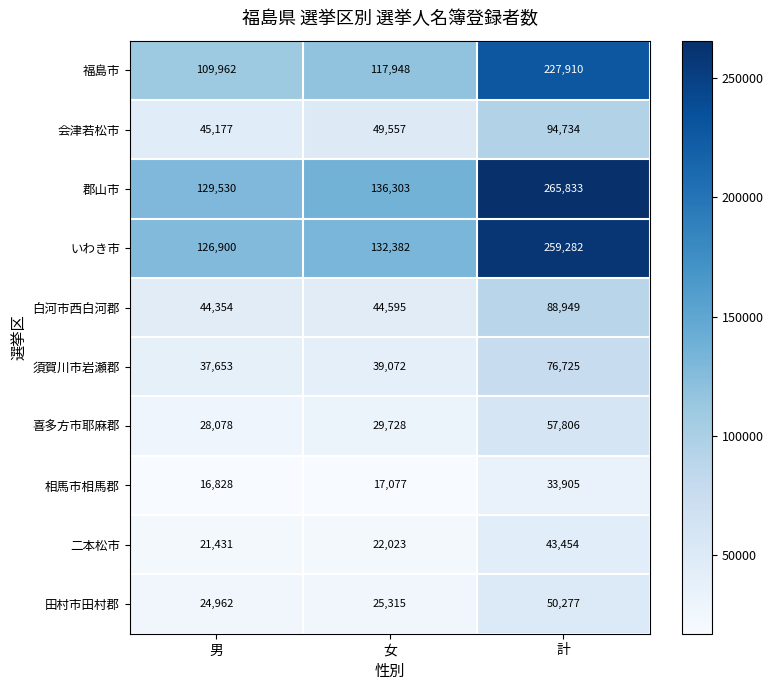

What is the total value across all series at 男?

584875